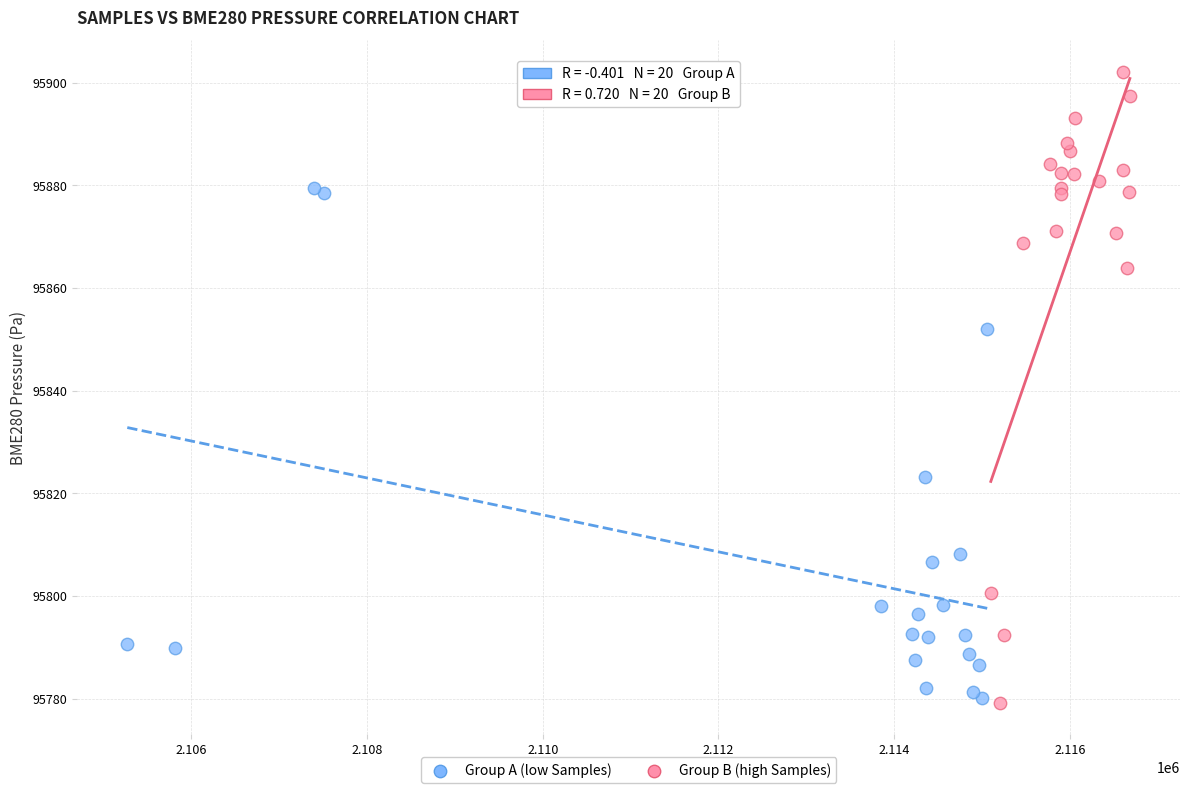

Which series contains the highest Y value?

Group B (high Samples)